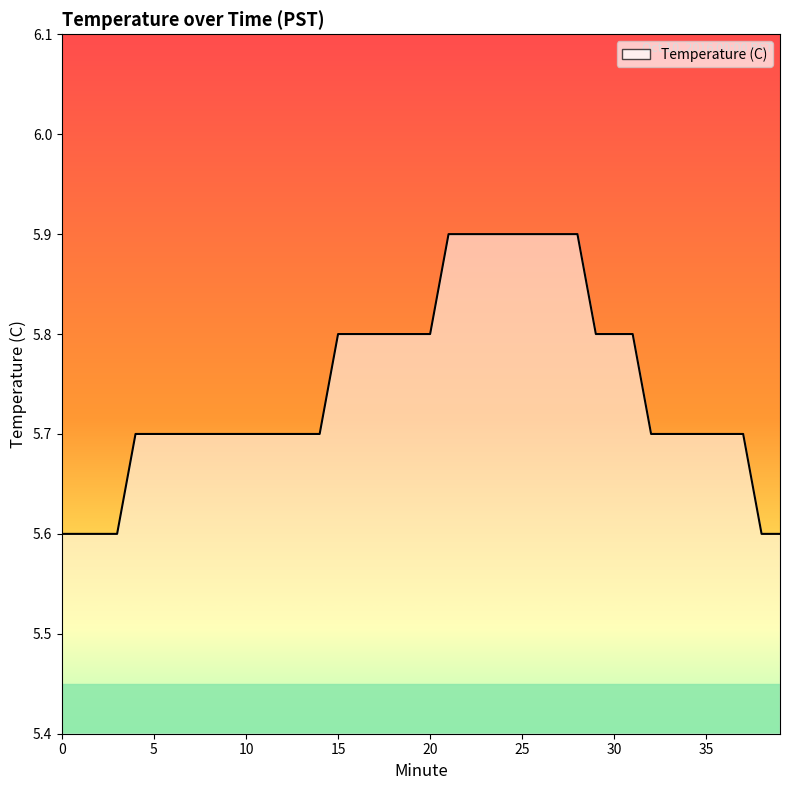

What is the maximum value shown in the chart?

5.9